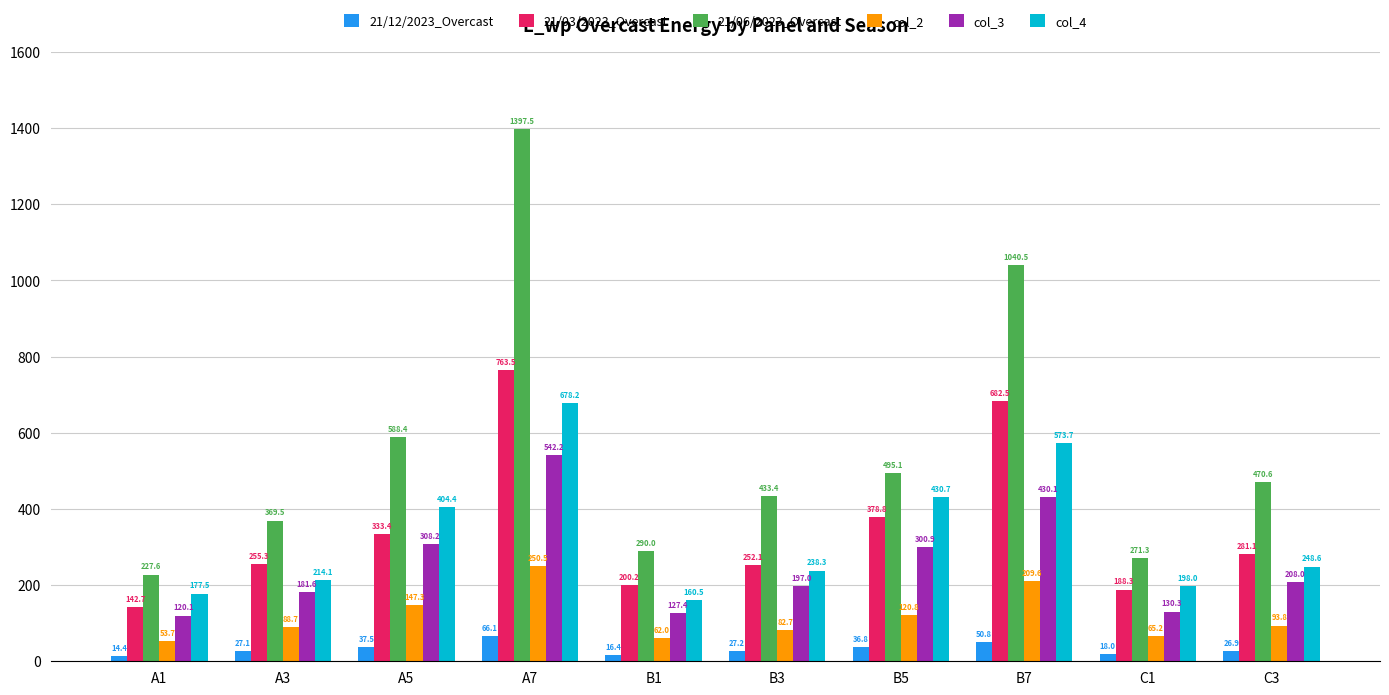

Is it true that col_2 equals 209.6 at B7?

True